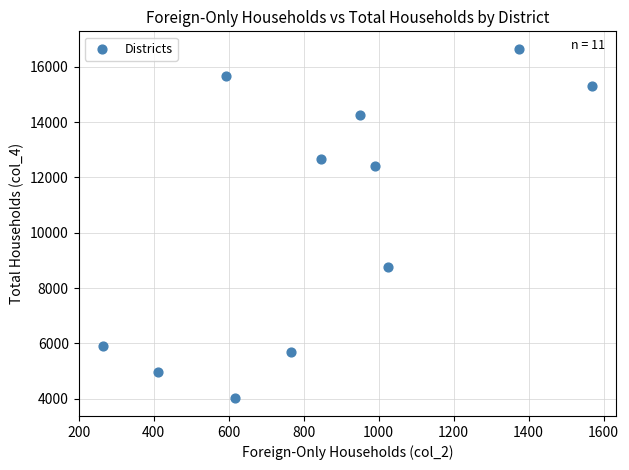

What Y value in the scatter plot is closest to 10328?

8754